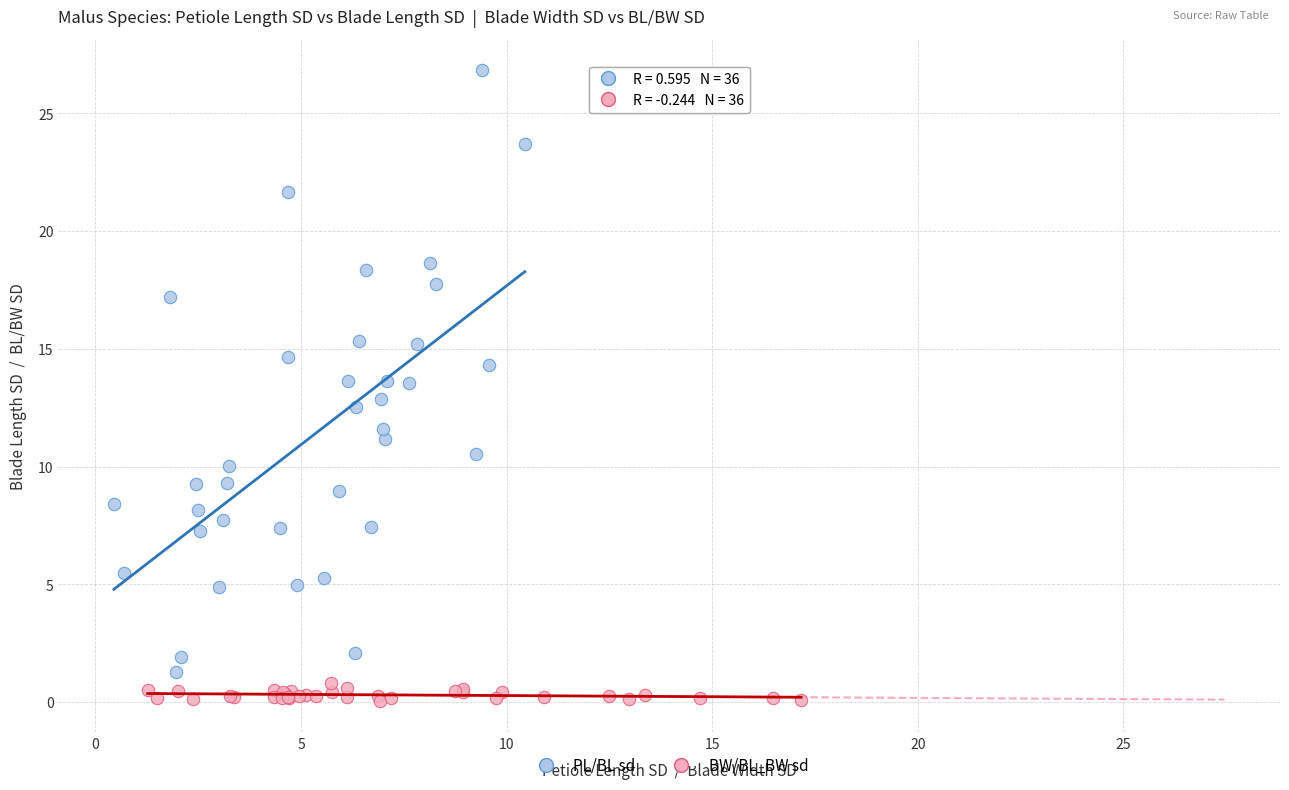

Which series has the largest Y range (max minus min)?

PL/BL sd